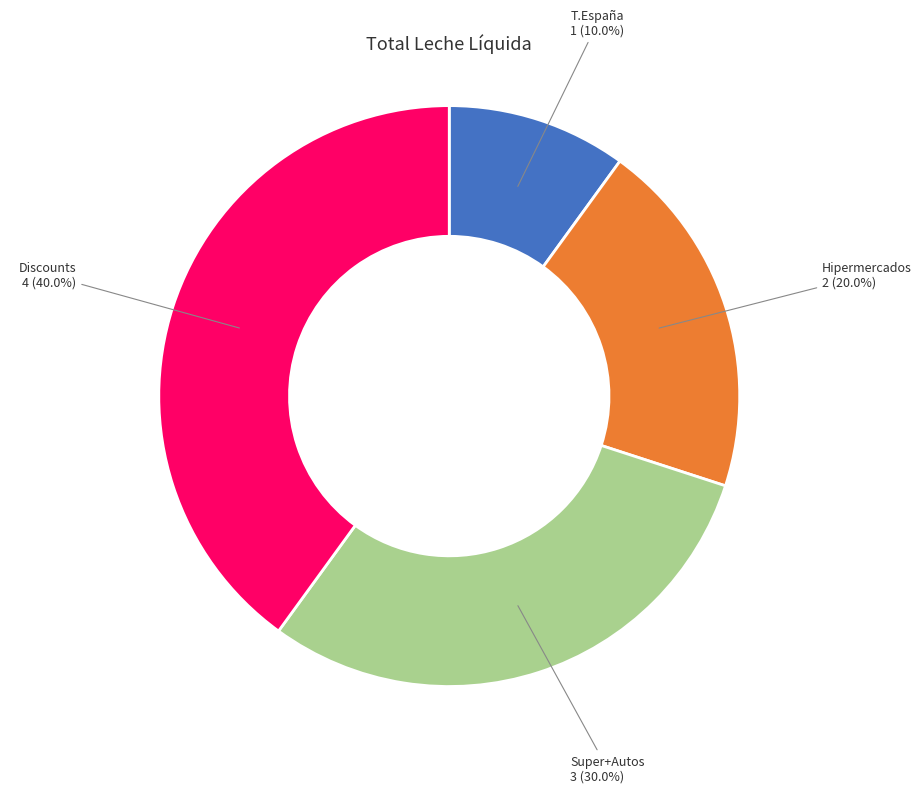

What is the total percentage of Discounts and T.España?

50.0%